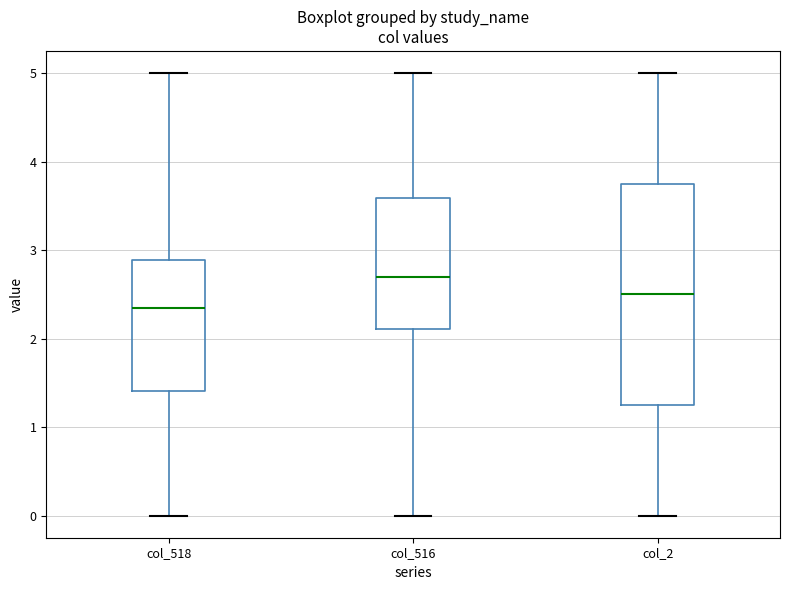

Which box's median line is the lowest?

col_518